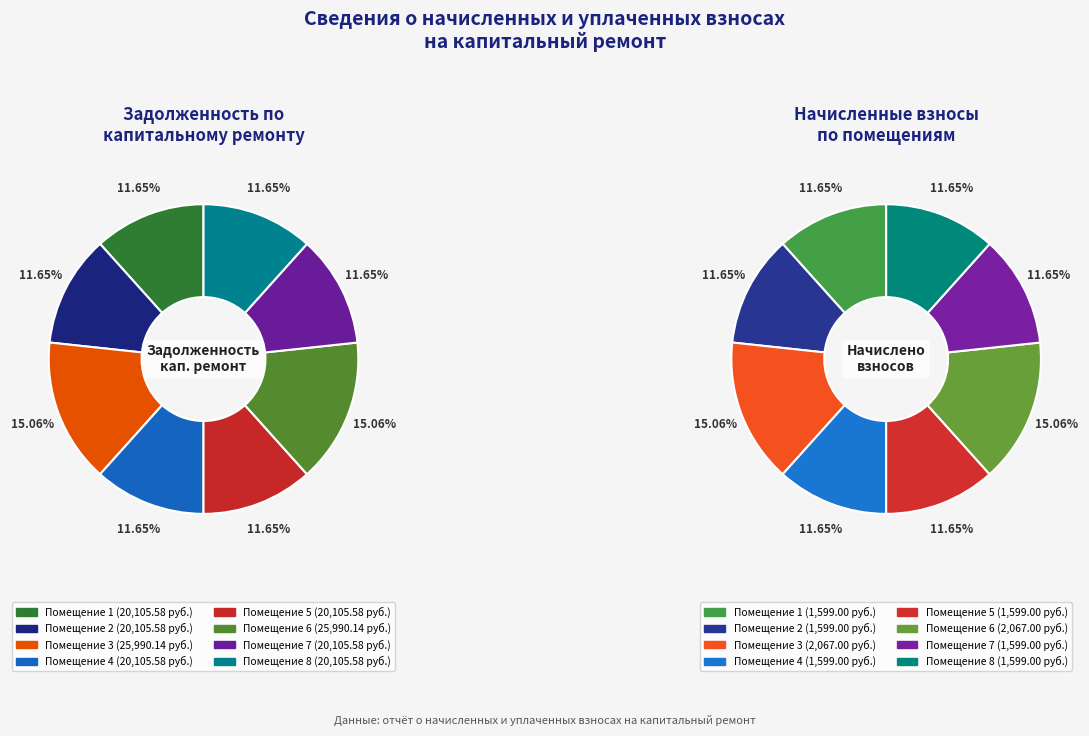

Does any single category account for the majority?

No